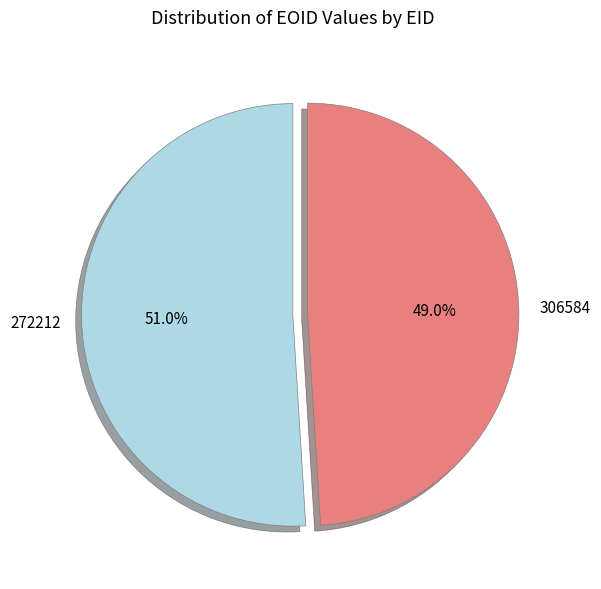

True or false: 272212 accounts for 41% of the total.

False